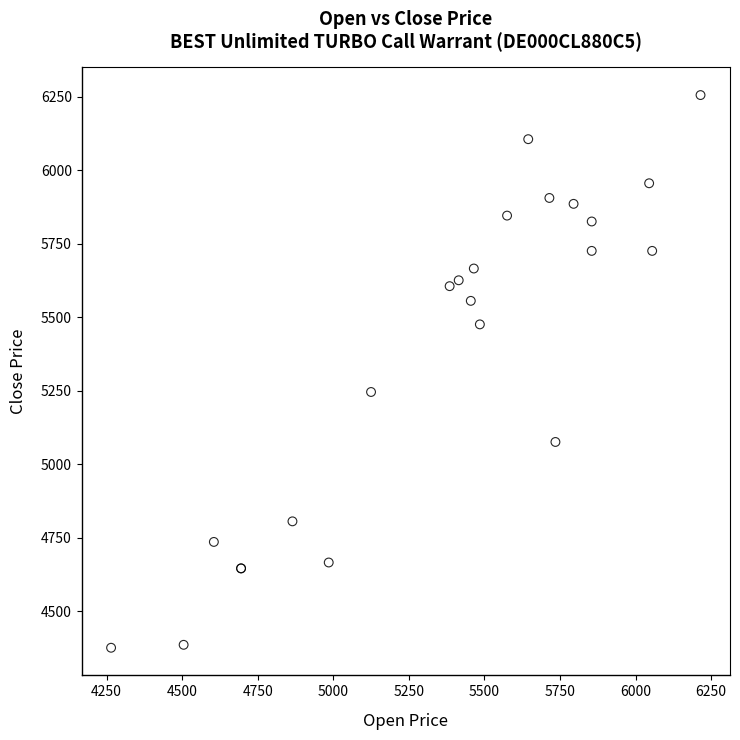

What Y value in the scatter plot is closest to 5315?

5245